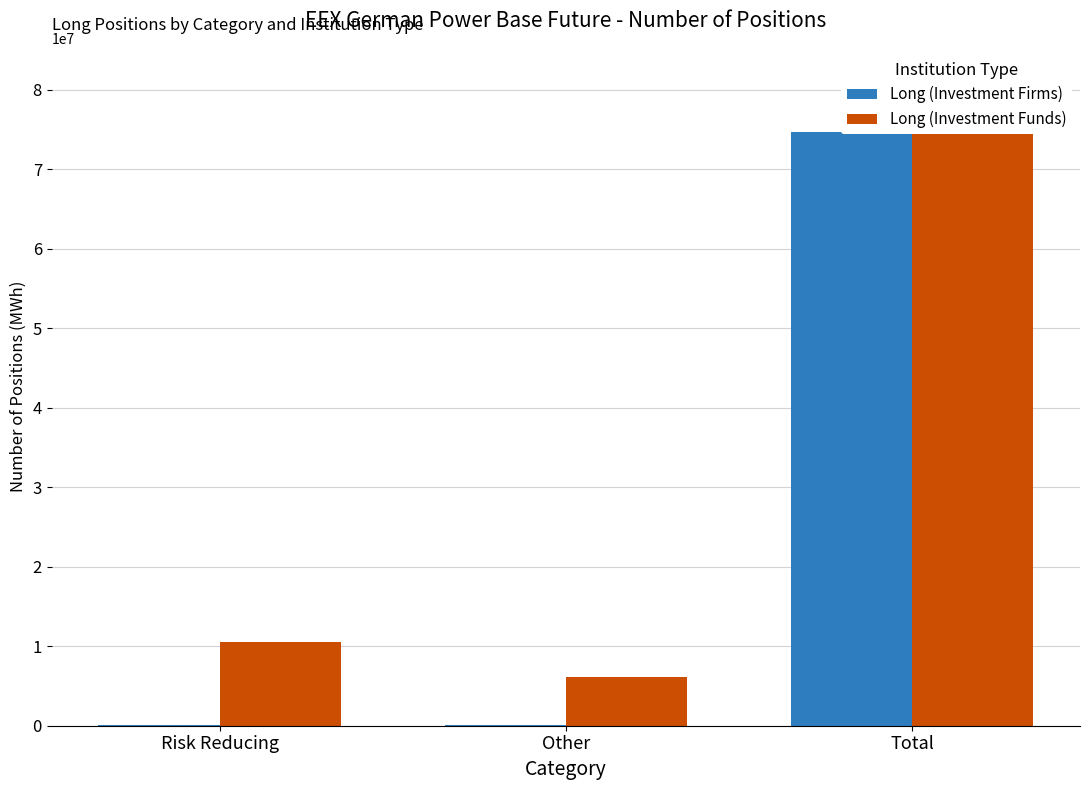

What is the value of the Long (Investment Funds) bar at the 3rd from the left?

81182739.3